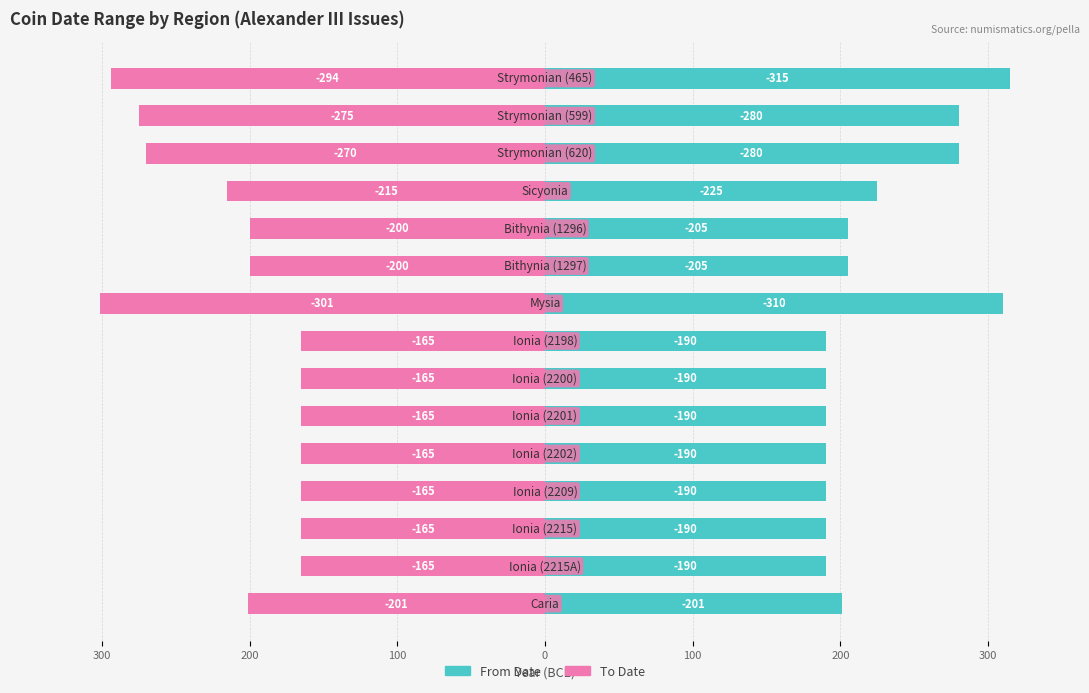

Between 200 and 14, which is larger?

200